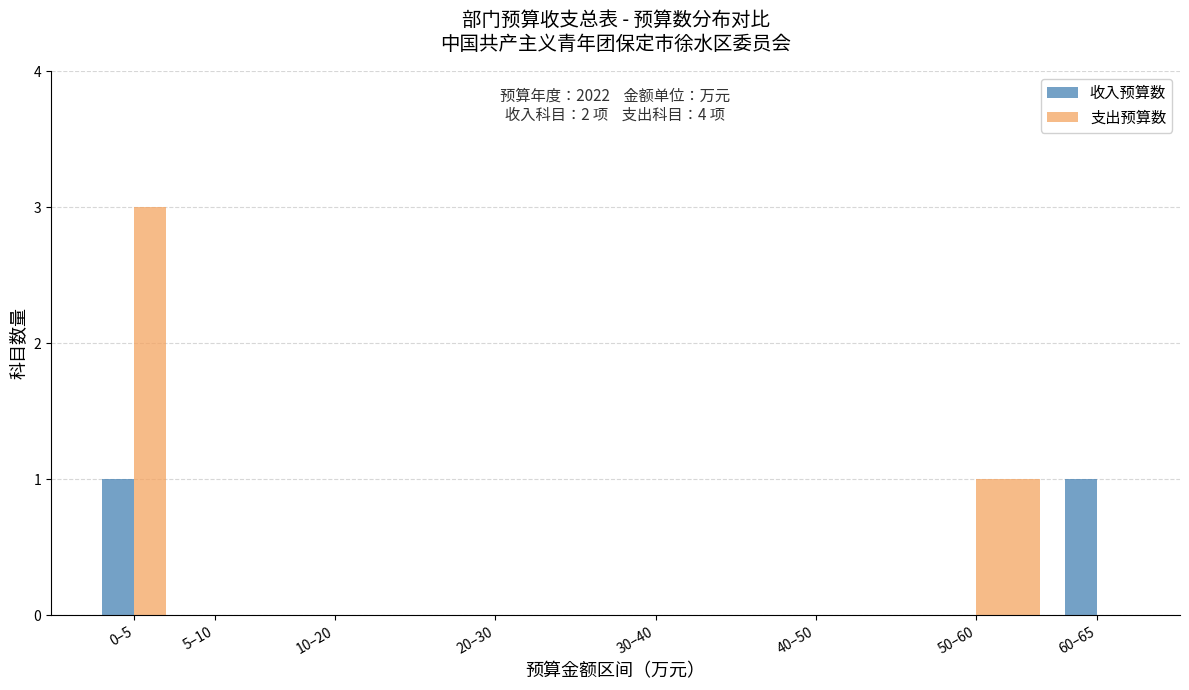

Reading left to right, list all the values displayed in this chart.

收入预算数: 0–5=1	5–10=0	10–20=0	20–30=0	30–40=0	40–50=0	50–60=0	60–65=1
支出预算数: 0–5=3	5–10=0	10–20=0	20–30=0	30–40=0	40–50=0	50–60=1	60–65=0